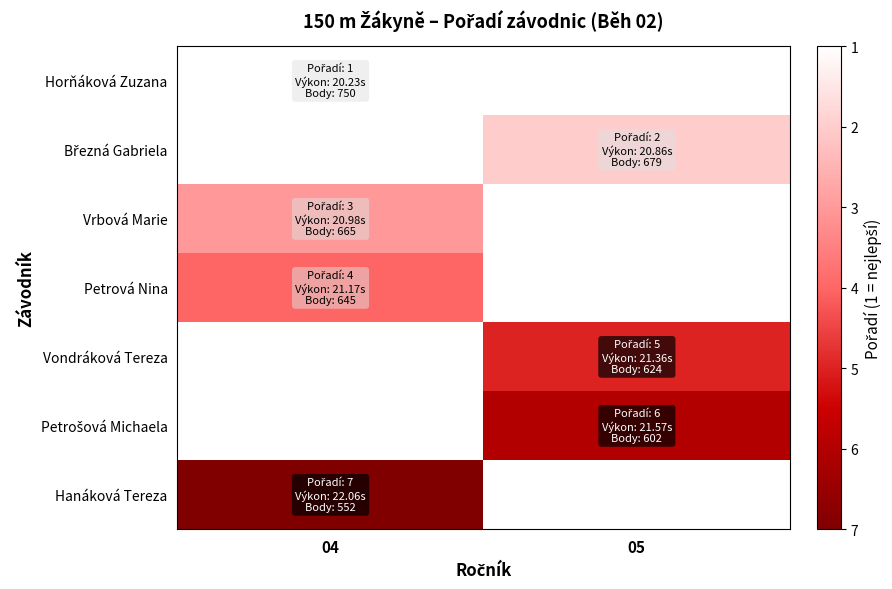

How many categories are shown in the chart?

2